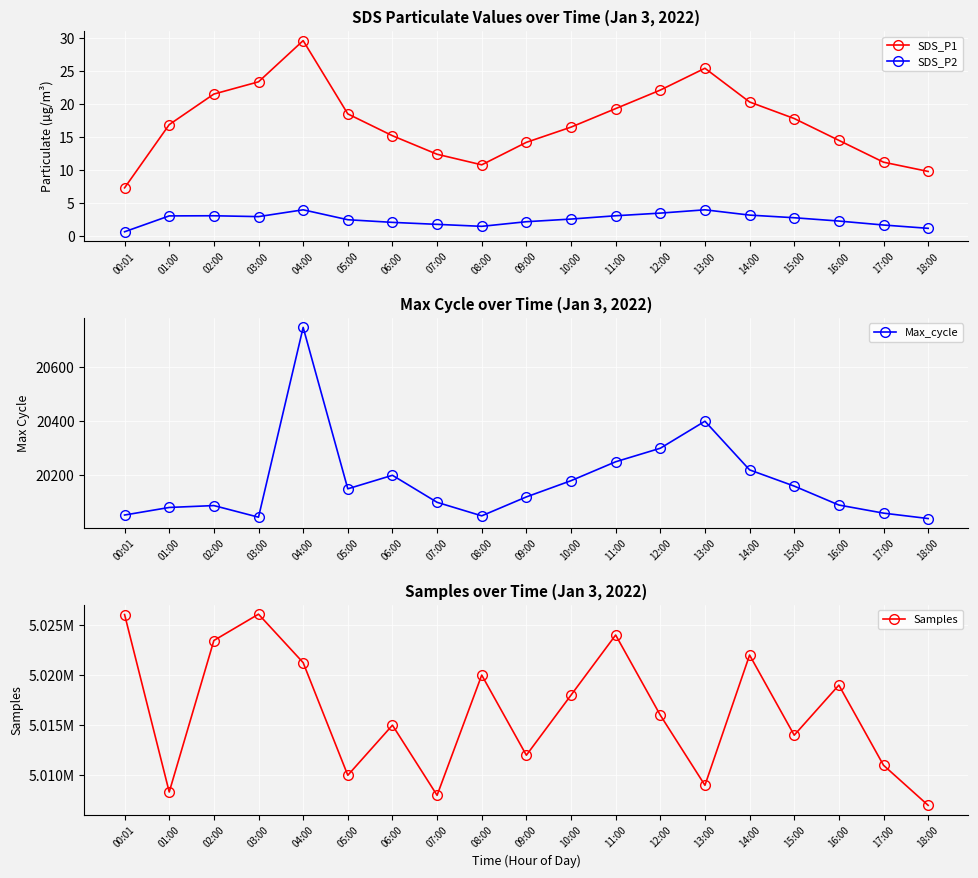

True or false: SDS_P1 and Samples cross at least once.

False